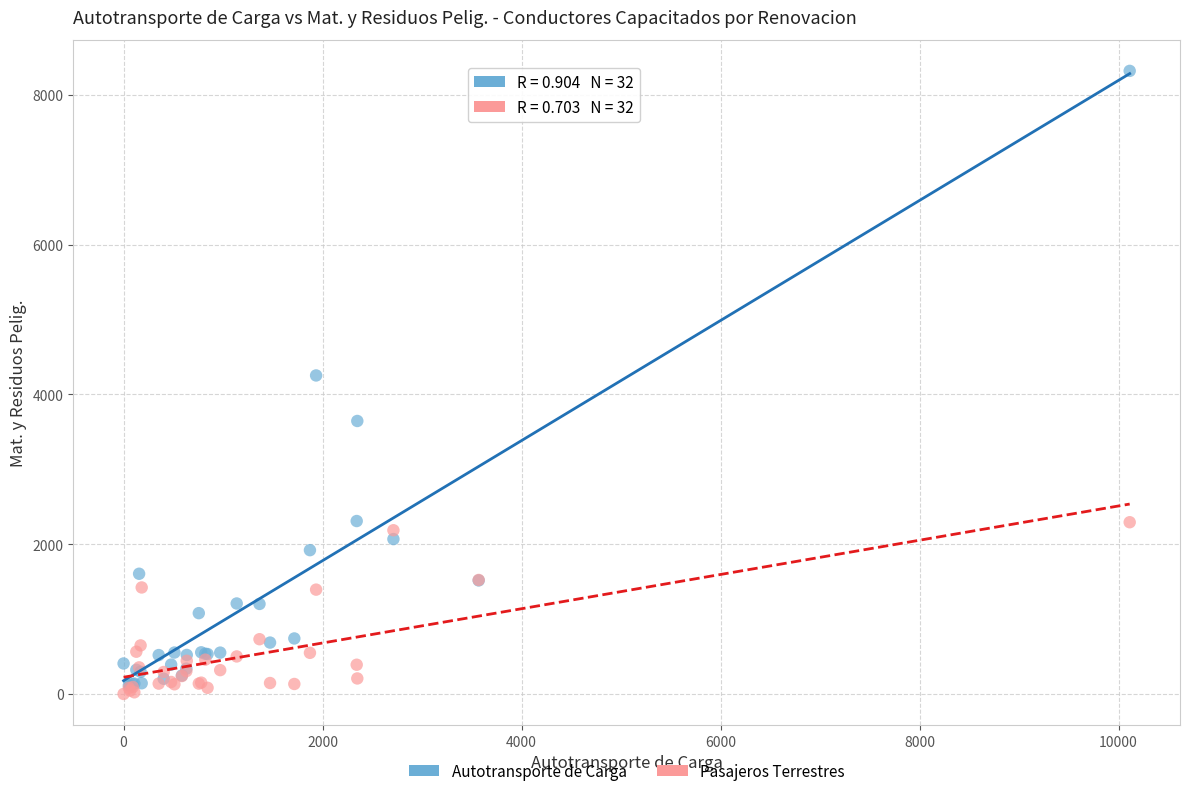

Across all series, what Y value is closest to 4160?

4253